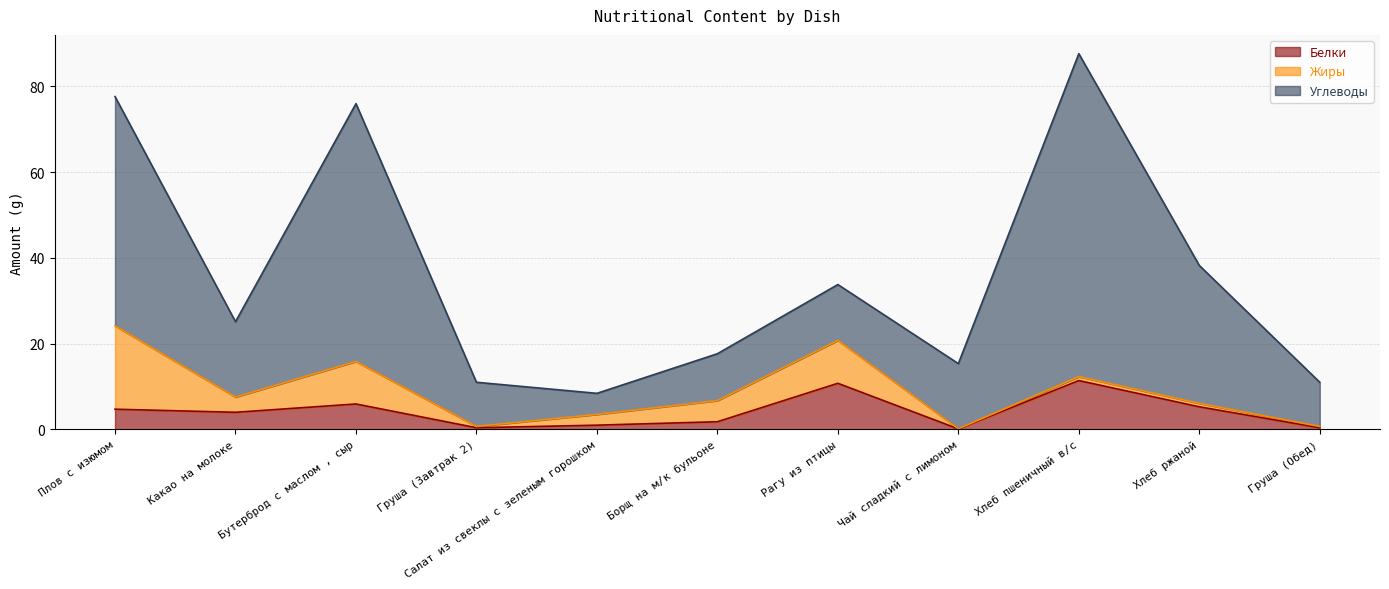

At which category is the sum across all series the highest?

Хлеб пшеничный в/с